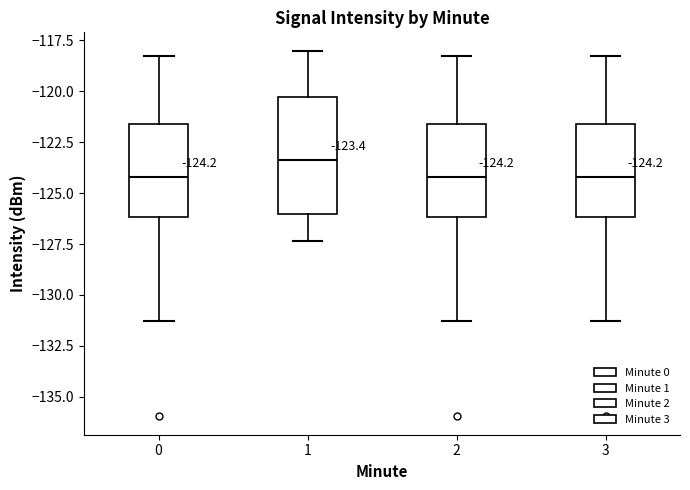

Which box is the tallest, from its lower edge to its upper edge?

1